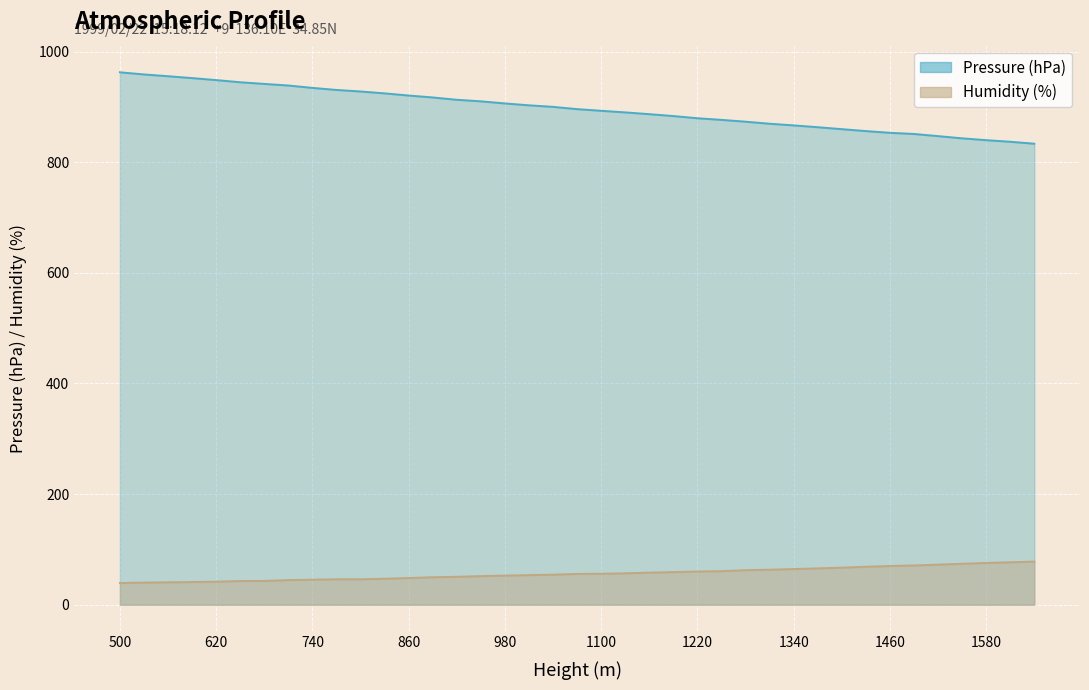

The value of Pressure (hPa) at 1130 is 890.1. True or false?

True